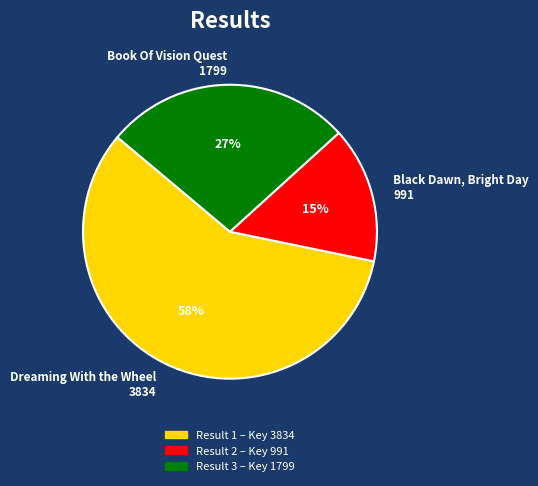

To the nearest percent, what is the difference between the largest and smallest slice percentages?

43%